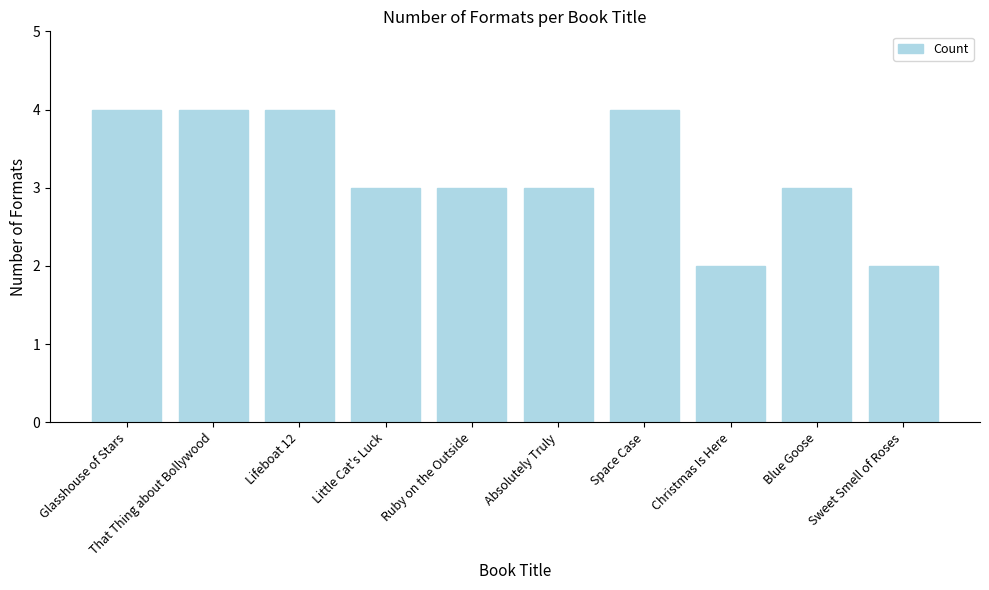

What is the ratio of the value at Blue Goose to the value at Ruby on the Outside?

1.0